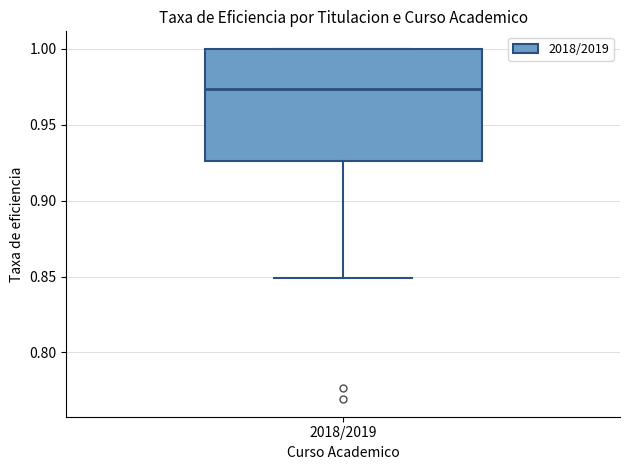

Read this box plot against the y-axis: the position of the median line, the range covered by the box, and the ends of both whiskers. The values are not printed on the chart, so give them approximately, as read against the axis.

median 0.975, box 0.925 to 1.000, whiskers 0.850 to 1.000